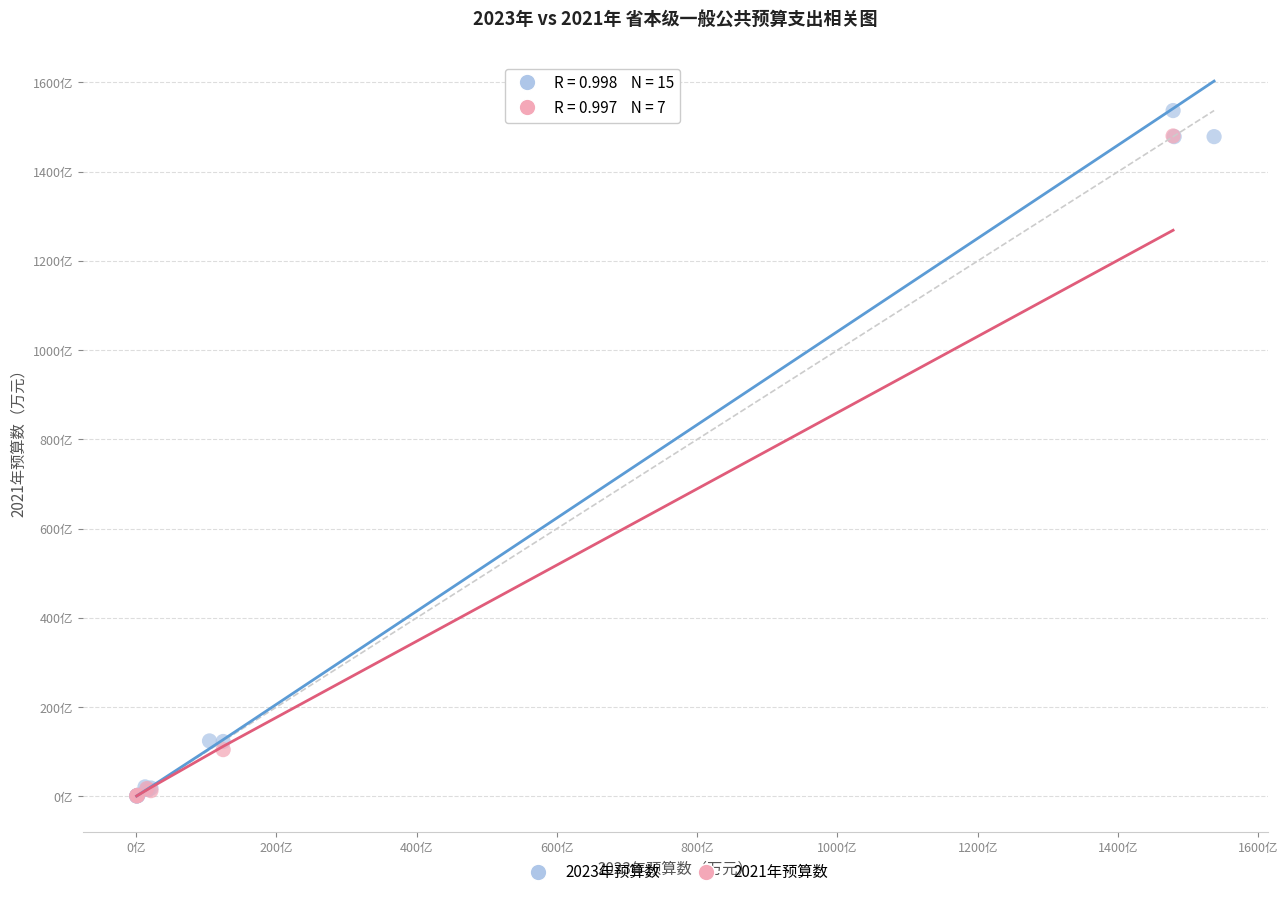

What are all the series names shown in the legend?

2023年预算数, 2021年预算数